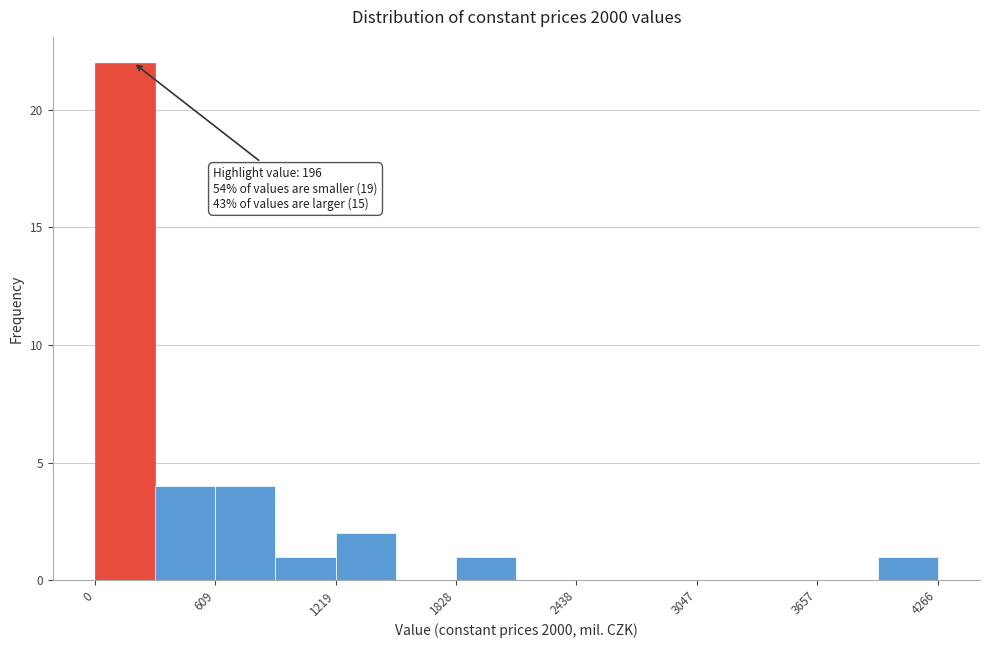

Read against the x-axis, roughly where is the centre of the tallest bar?

200